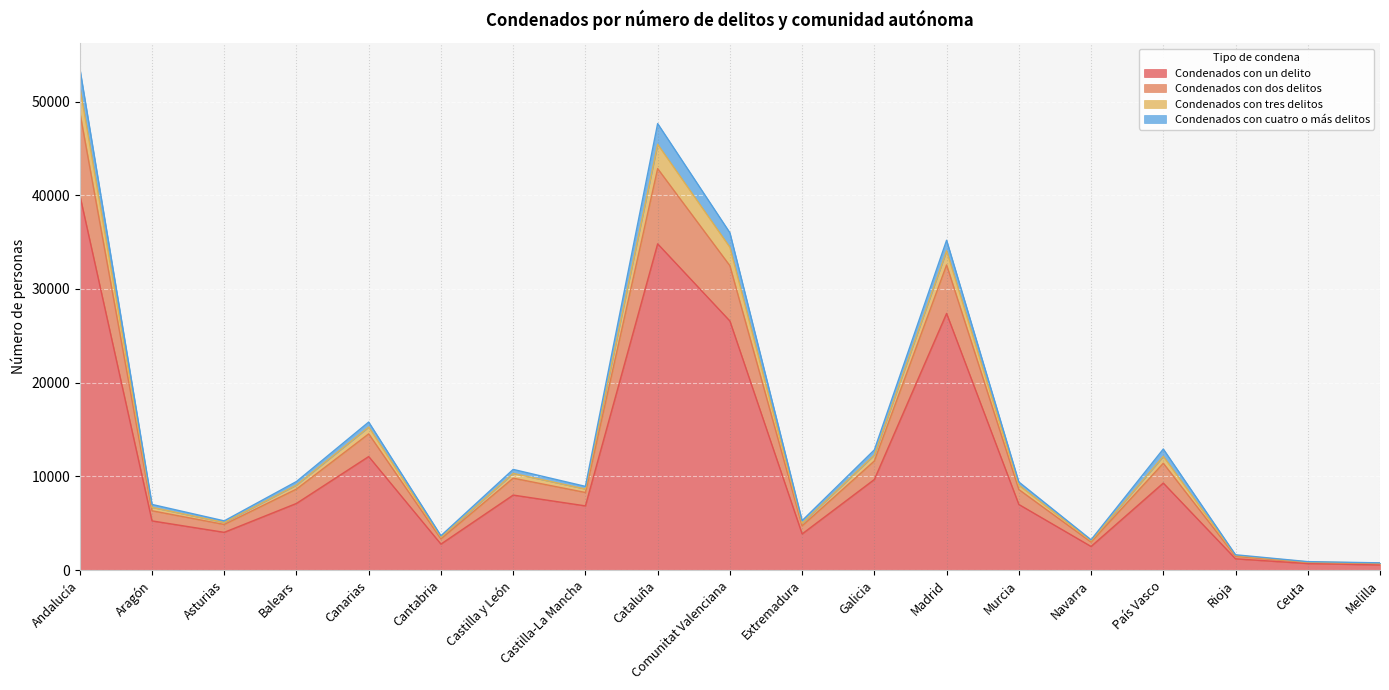

At which category is the sum across all series the highest?

Andalucía